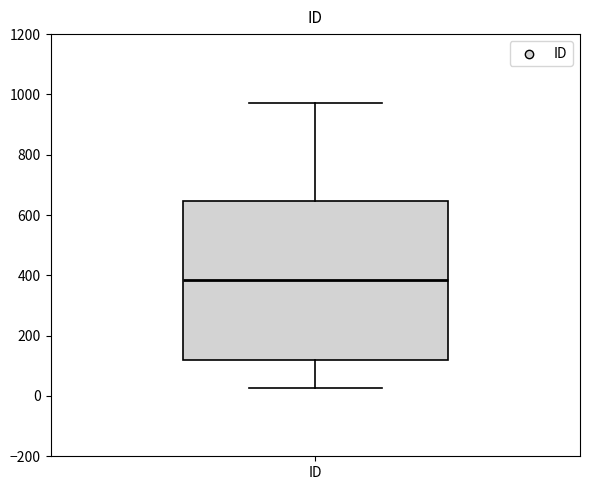

Read this box plot against the y-axis: the position of the median line, the range covered by the box, and the ends of both whiskers. The values are not printed on the chart, so give them approximately, as read against the axis.

median 380, box 120 to 640, whiskers 20 to 980